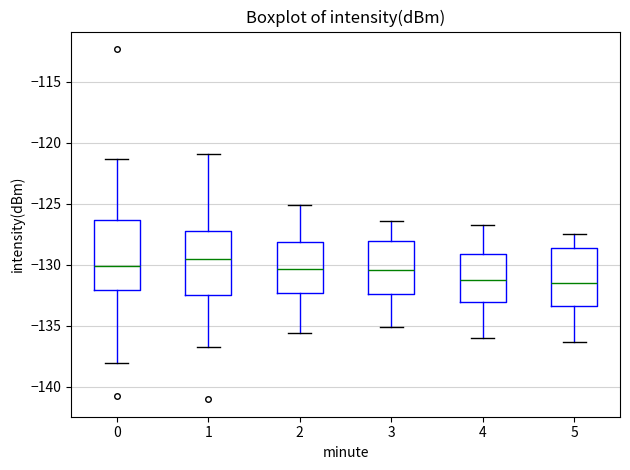

Where is the upper edge of the box at x = 5 on the y-axis? The values are not printed on the chart, so give them approximately, as read against the axis.

-128.5